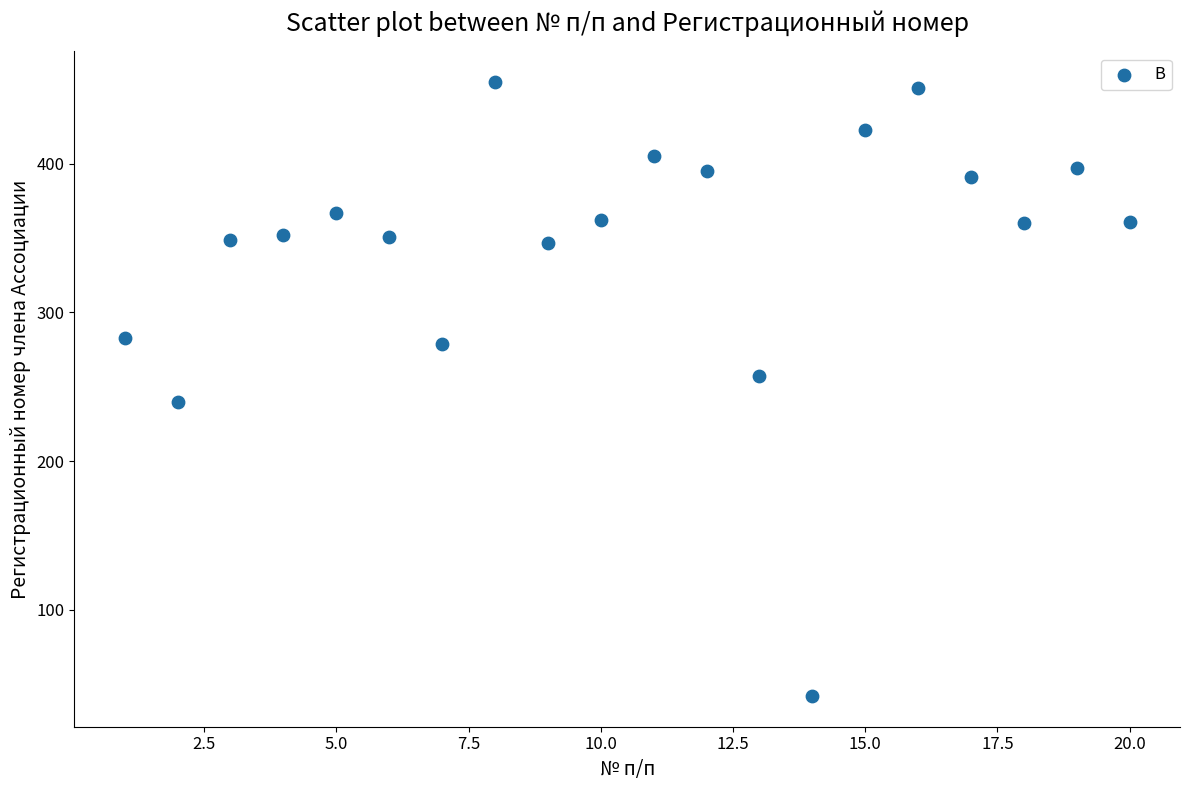

What is the range of X values (max minus min)?

19